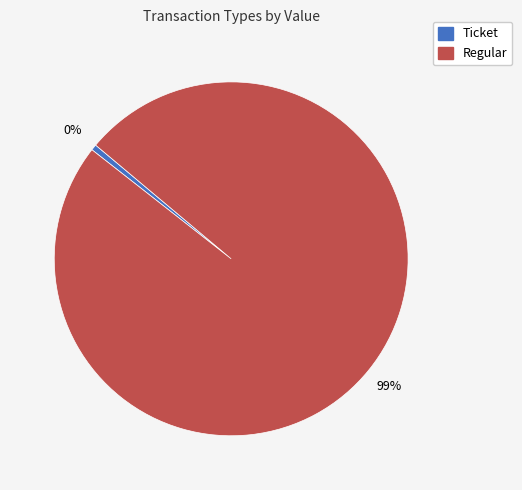

To the nearest percent, what is the combined percentage of Regular and Ticket?

100%